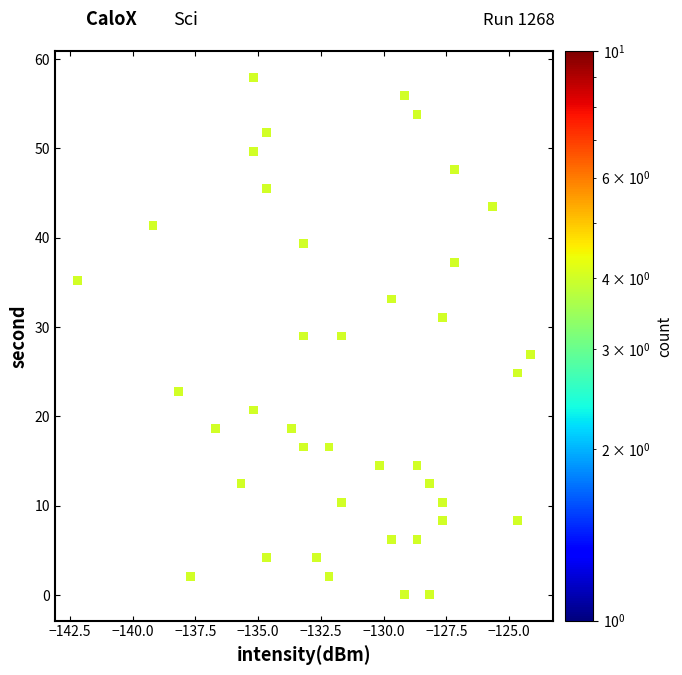

What is the range of X values (max minus min)?

18.0